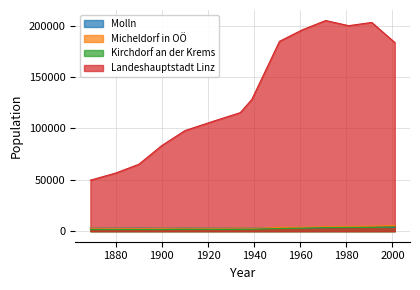

Rank the series at 1961 from lowest to highest value.

Kirchdorf an der Krems, Molln, Micheldorf in OÖ, Landeshauptstadt Linz